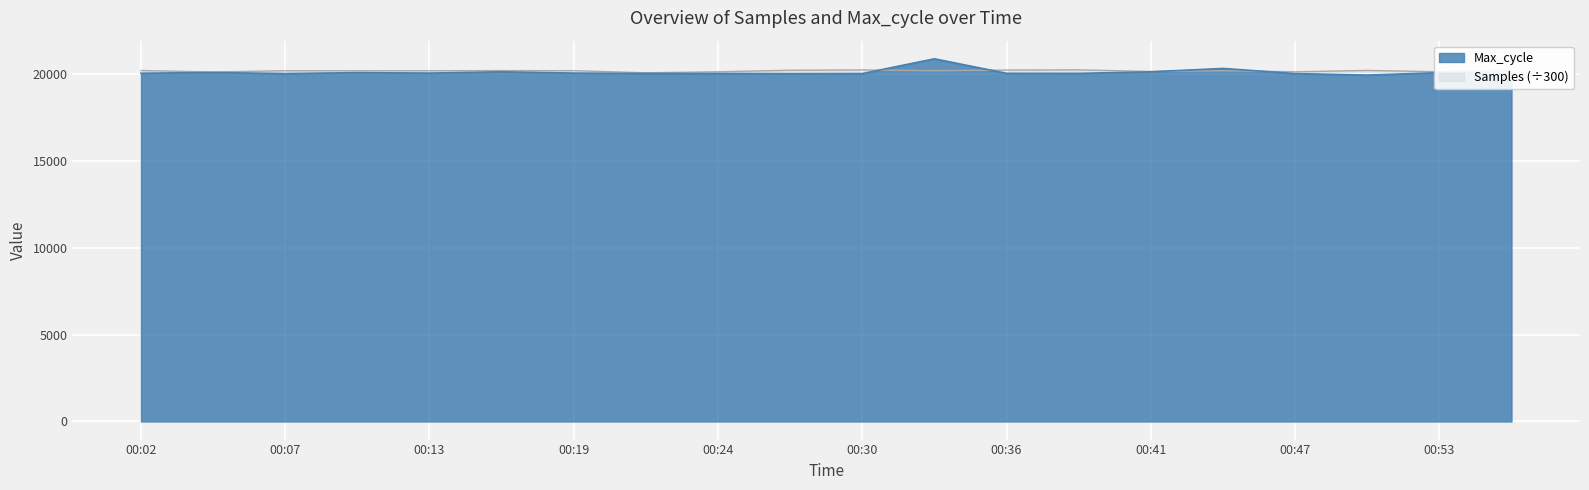

What is the minimum value for Samples?

20071.8